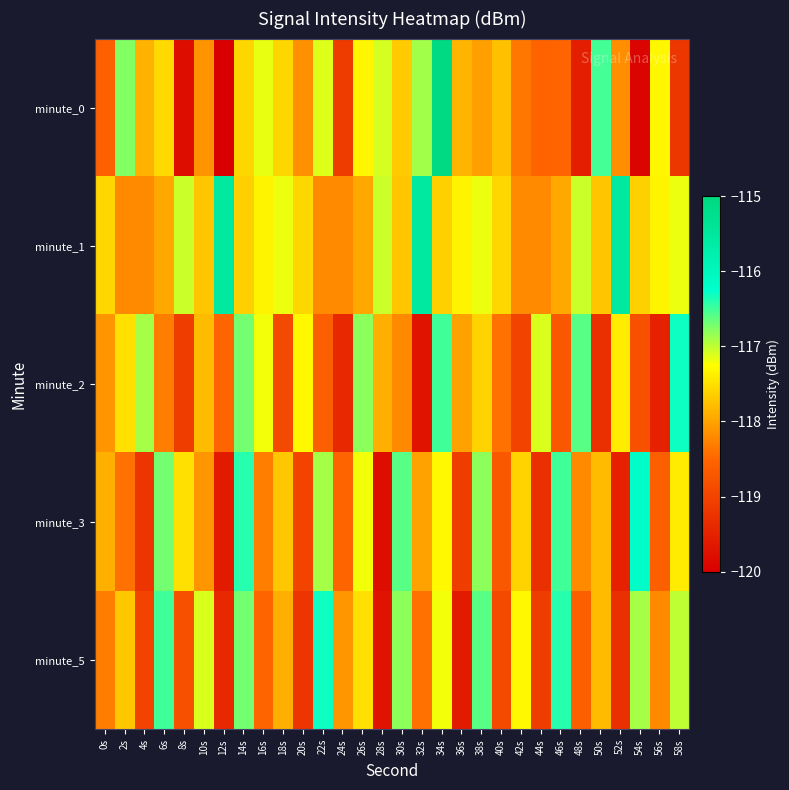

Which series has the largest range (max minus min)?

minute_0